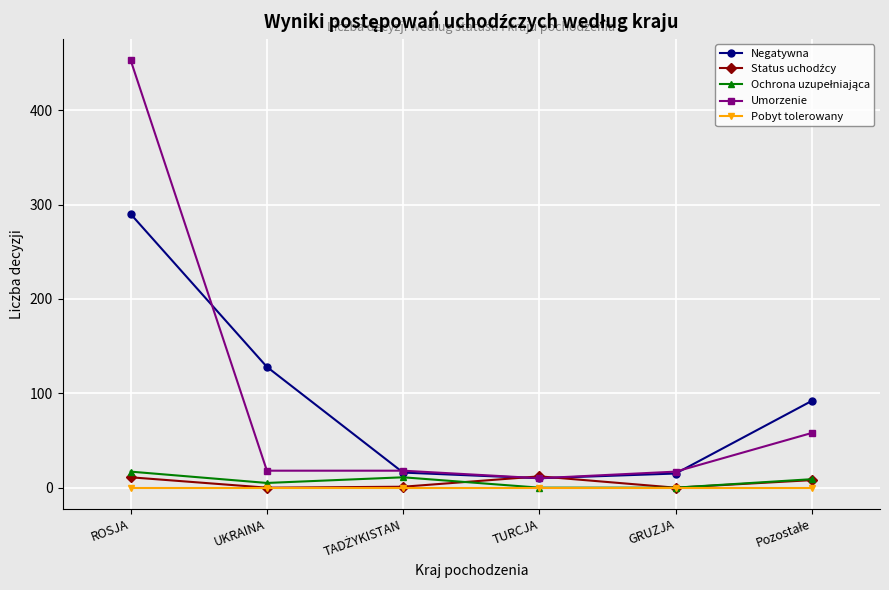

True or false: Pobyt tolerowany and Negatywna intersect in this chart.

False